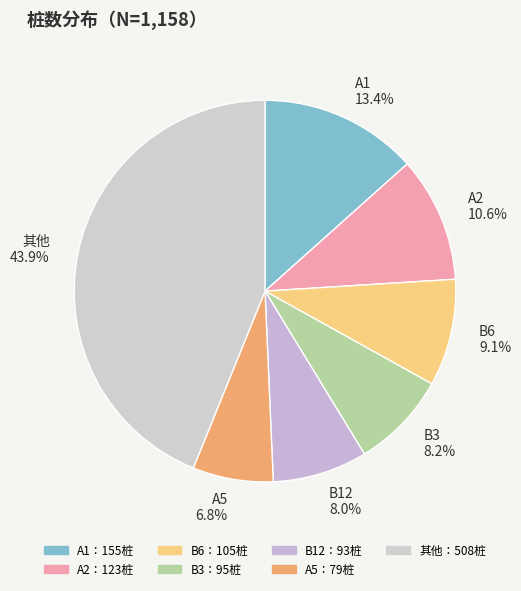

Is there a majority slice in this chart?

No